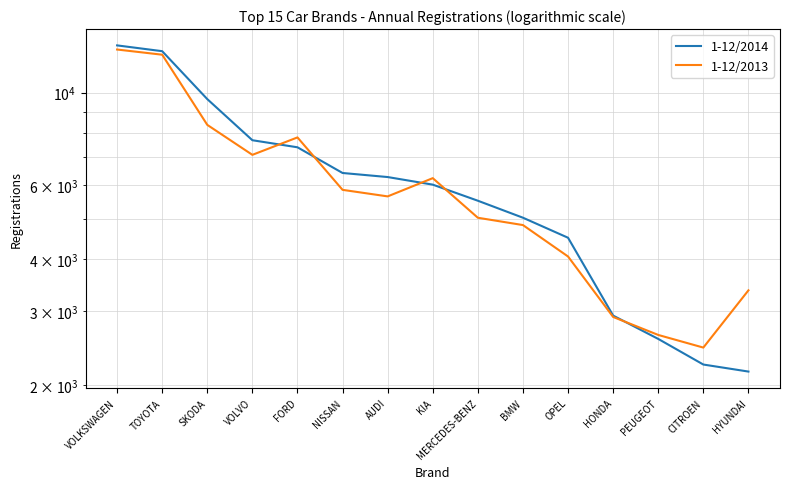

Which category has the lowest value across all series?

HYUNDAI